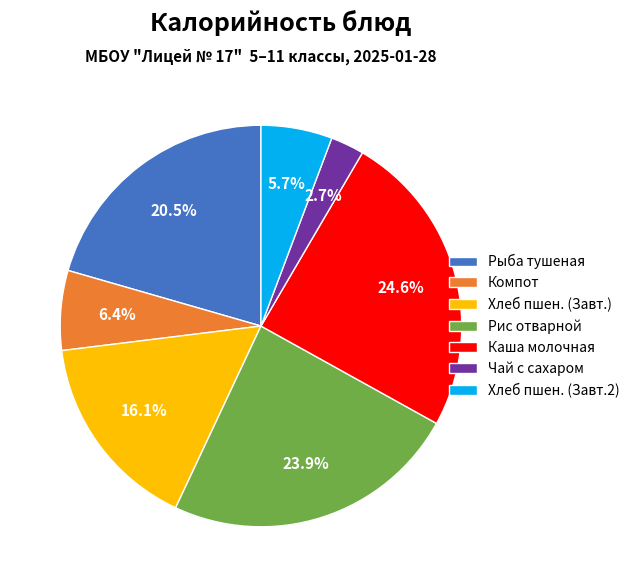

Count the number of slices in the pie.

7